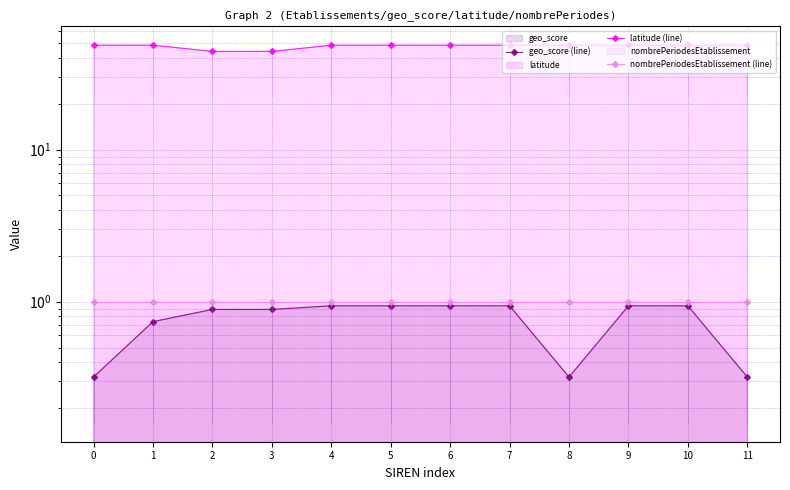

Count the number of data series in this chart.

3